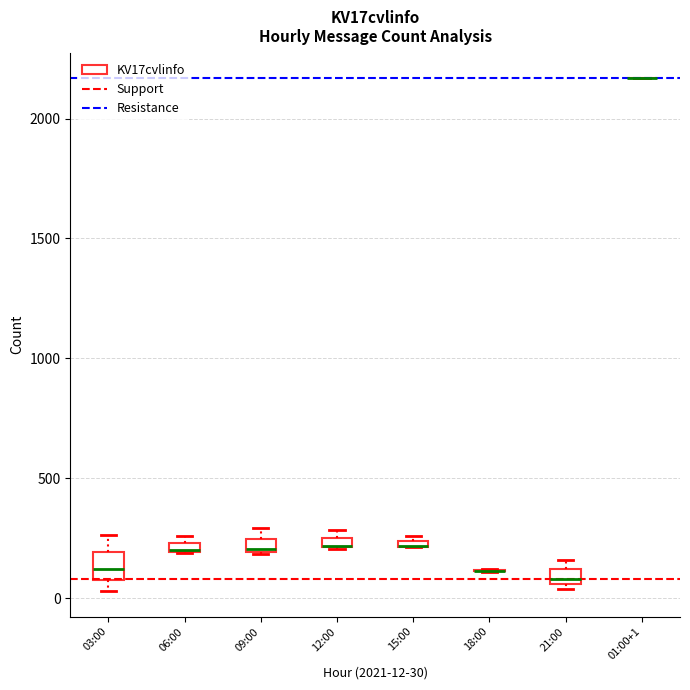

Comparing the boxes themselves (not the whiskers), which one is the tallest?

03:00